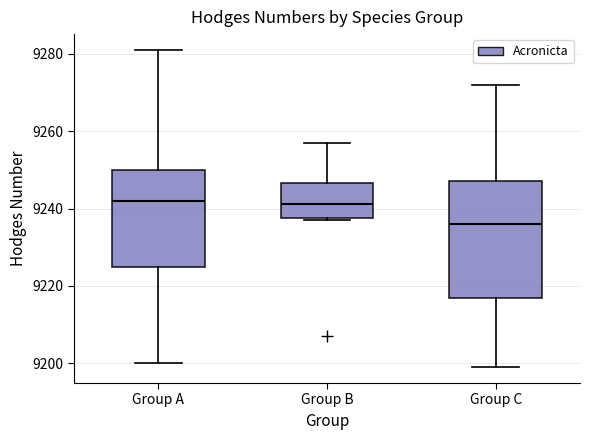

Where is the lower edge of the box for Group A on the y-axis? The values are not printed on the chart, so give them approximately, as read against the axis.

9226